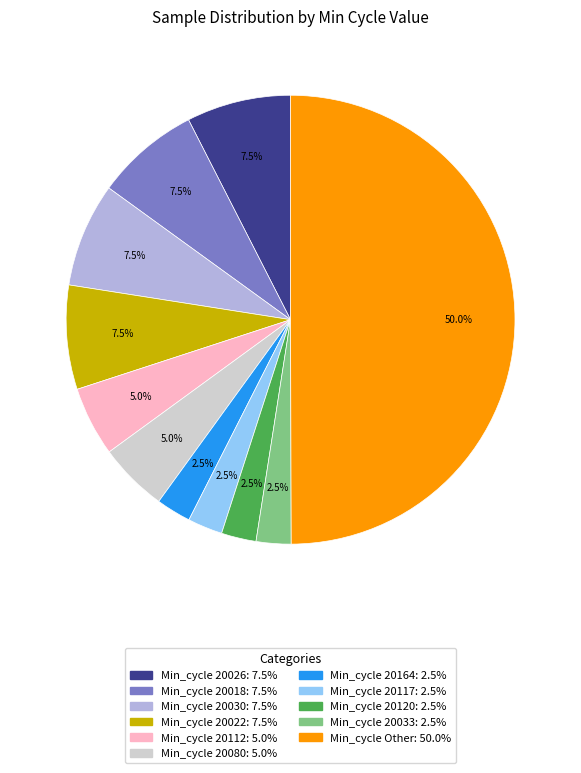

How many segments does this pie chart have?

11